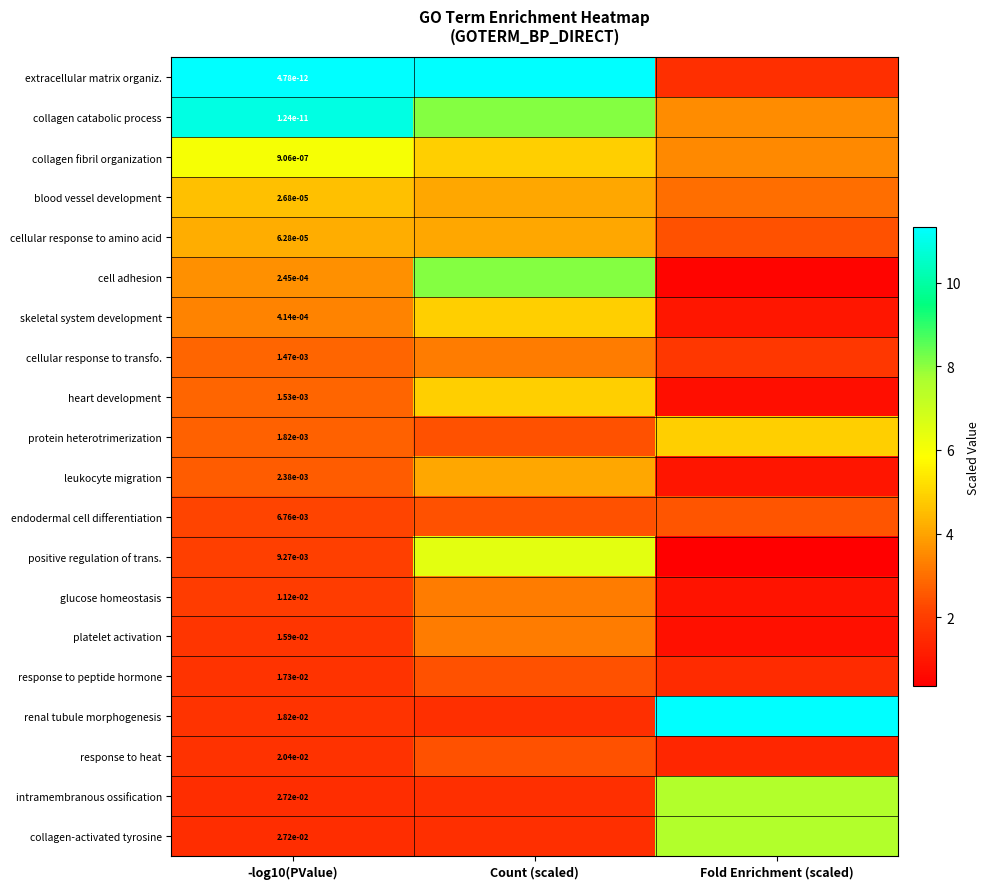

The value of renal tubule morphogenesis at Fold Enrichment (scaled) is 20.3. True or false?

False